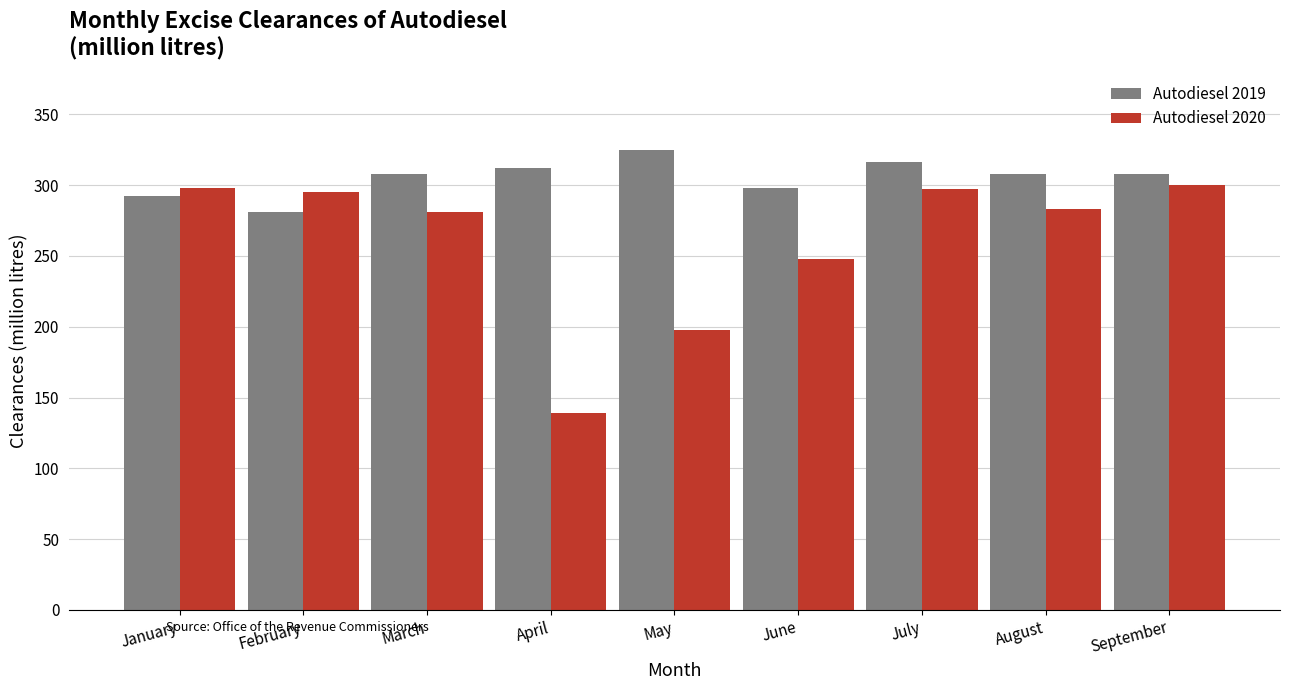

Which series has the largest range (max minus min)?

Autodiesel 2020